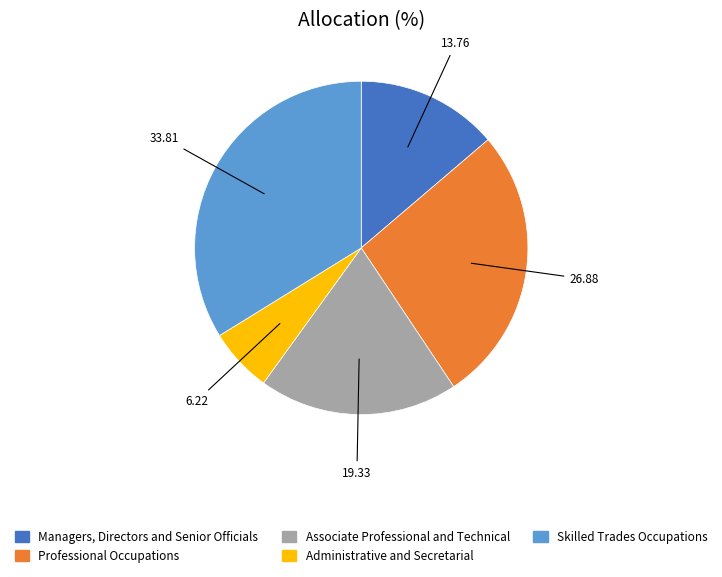

Which slice is the smallest?

Administrative and Secretarial